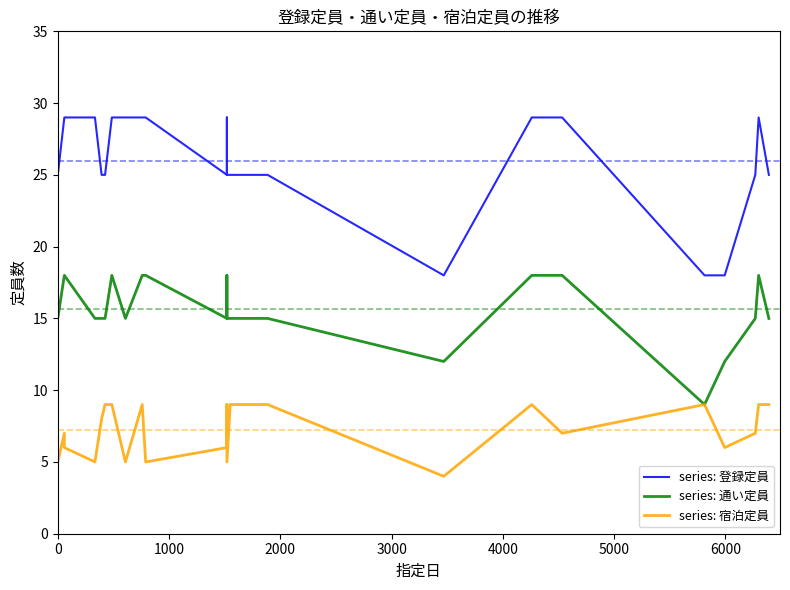

What position from the left is 1000?

2